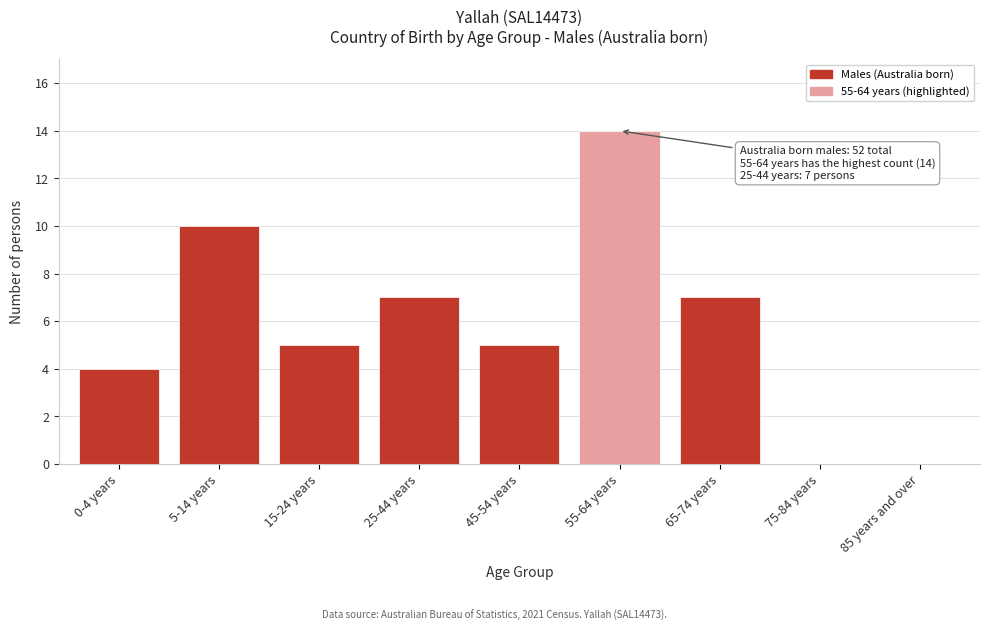

Reading right to left, list all the values displayed in this chart.

85 years and over=0	75-84 years=0	65-74 years=7	55-64 years=14	45-54 years=5	25-44 years=7	15-24 years=5	5-14 years=10	0-4 years=4